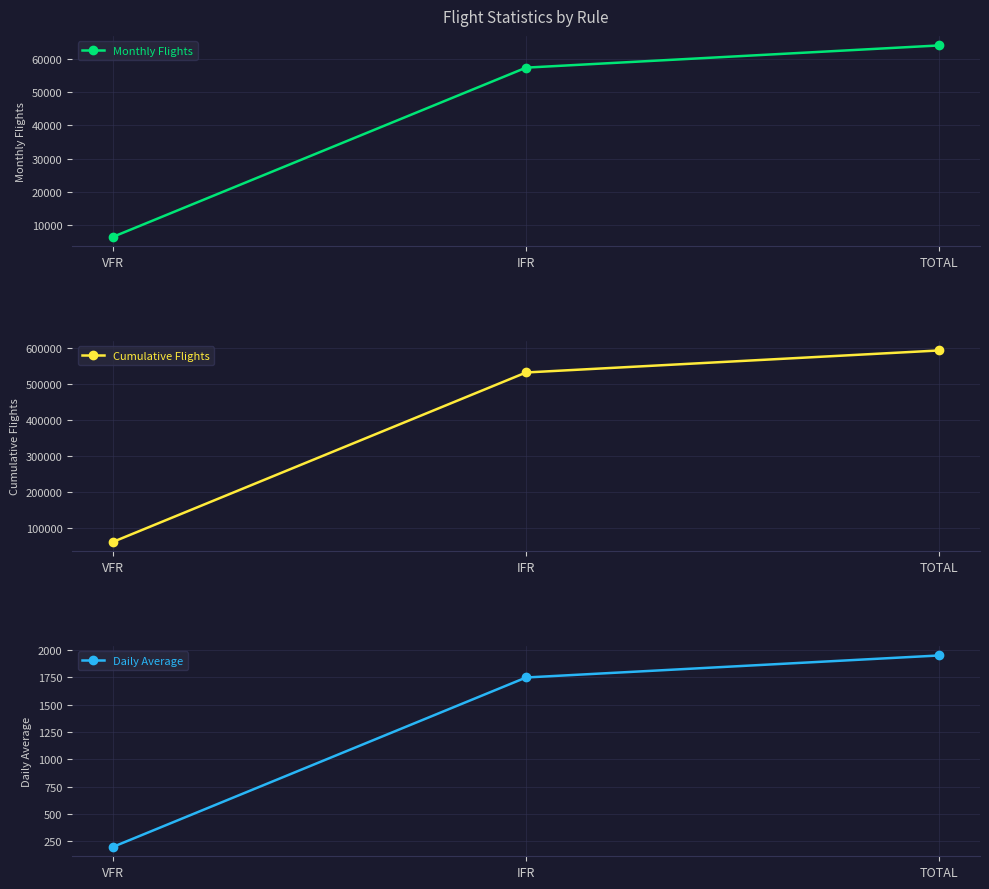

Where is Monthly Flights nearest to the value 35296?

IFR